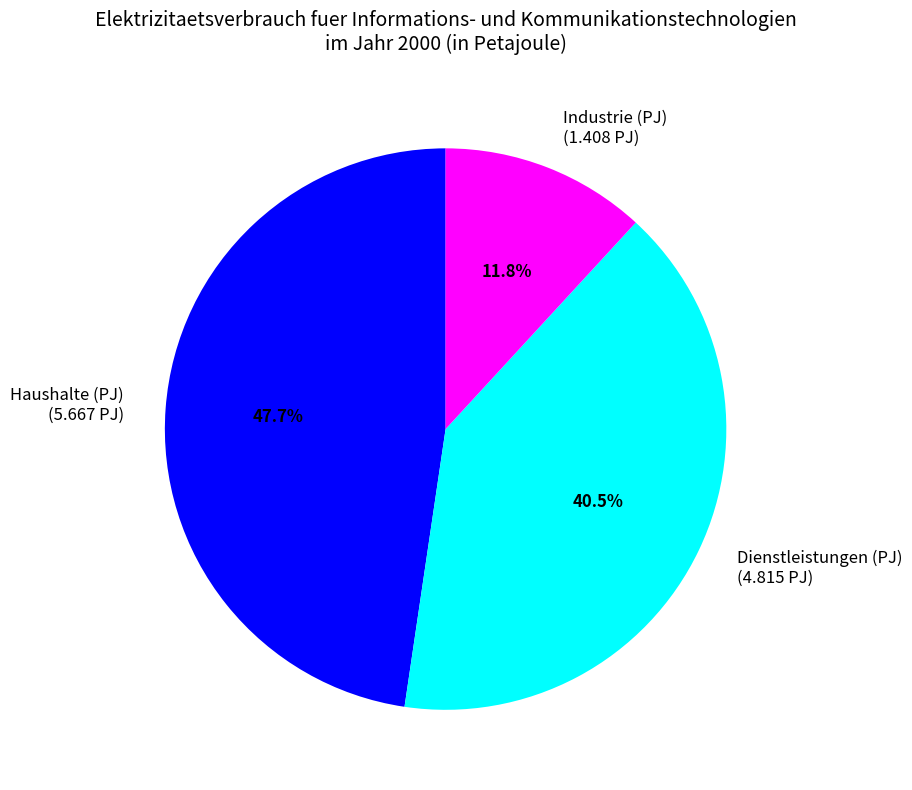

How much of the chart is everything except Industrie (PJ)?

88.2%